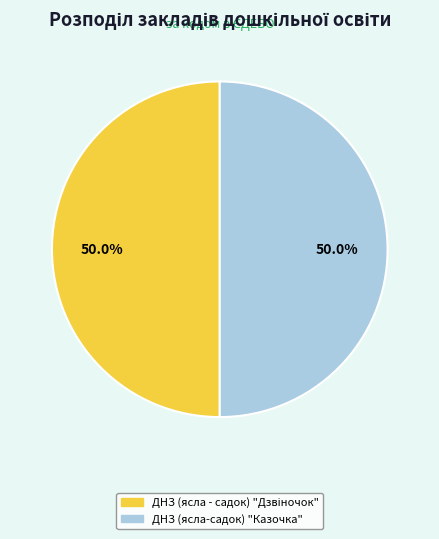

Count the number of slices in the pie.

2